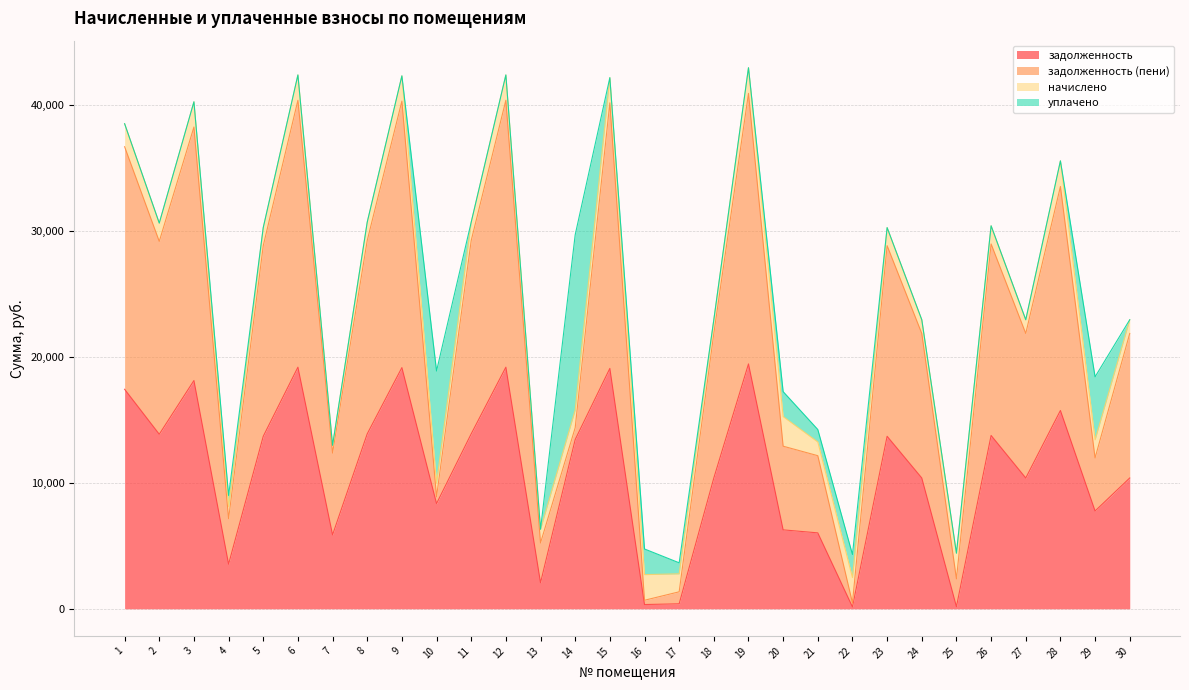

What is the highest value of the задолженность series?

19457.9